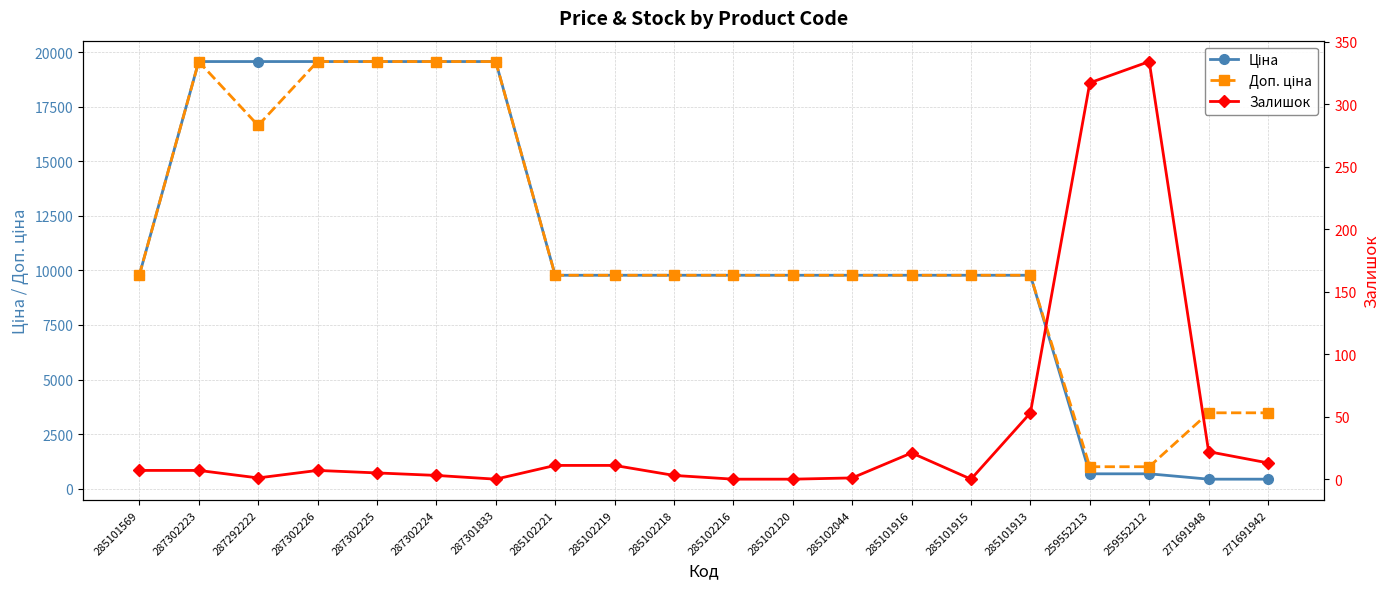

Which series has the largest total across all categories?

Доп. ціна